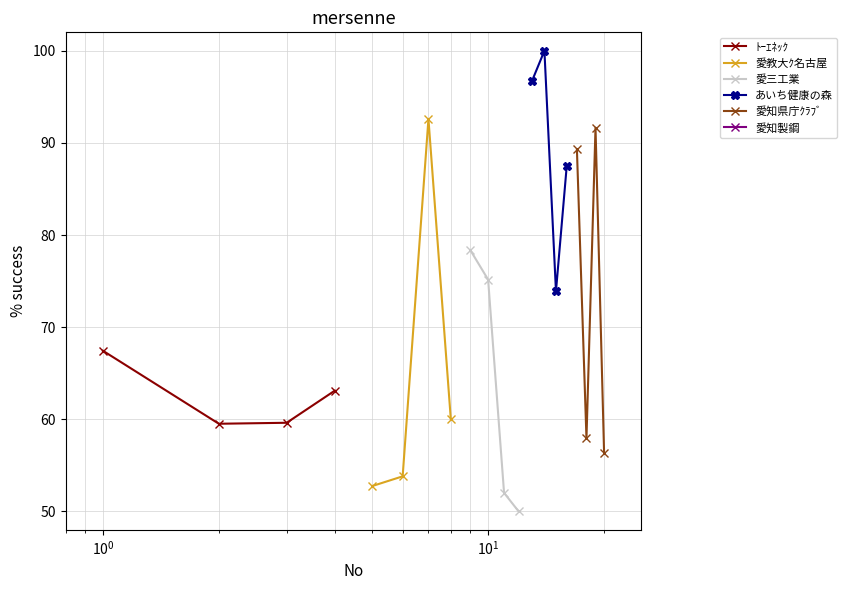

How many interior local peaks does the 愛知県庁ｸﾗﾌﾞ series have?

1